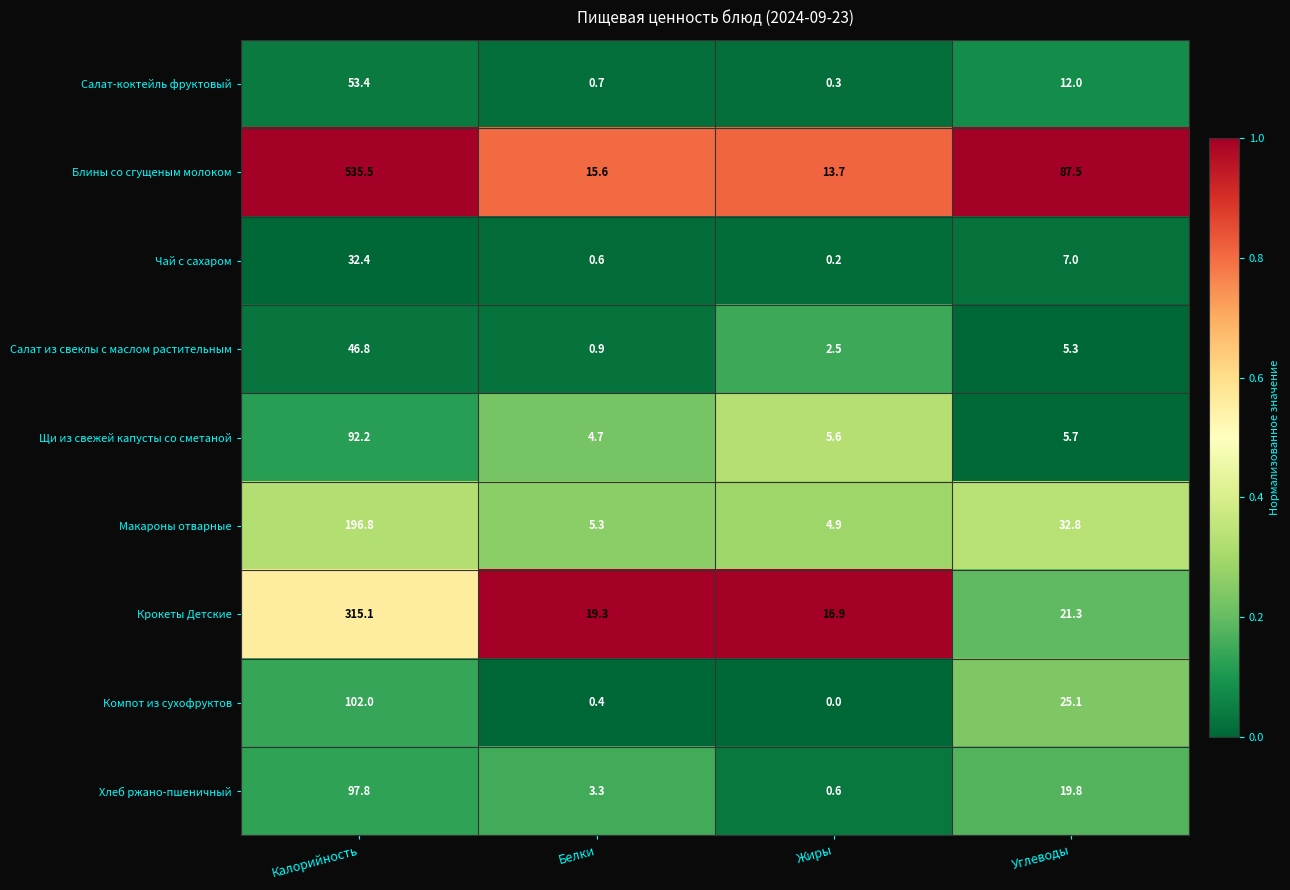

Is it true that Хлеб ржано-пшеничный equals 19.8 at Углеводы?

True